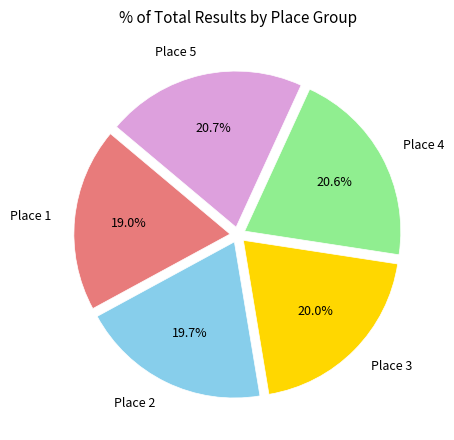

Which slice is the smallest?

Place 1